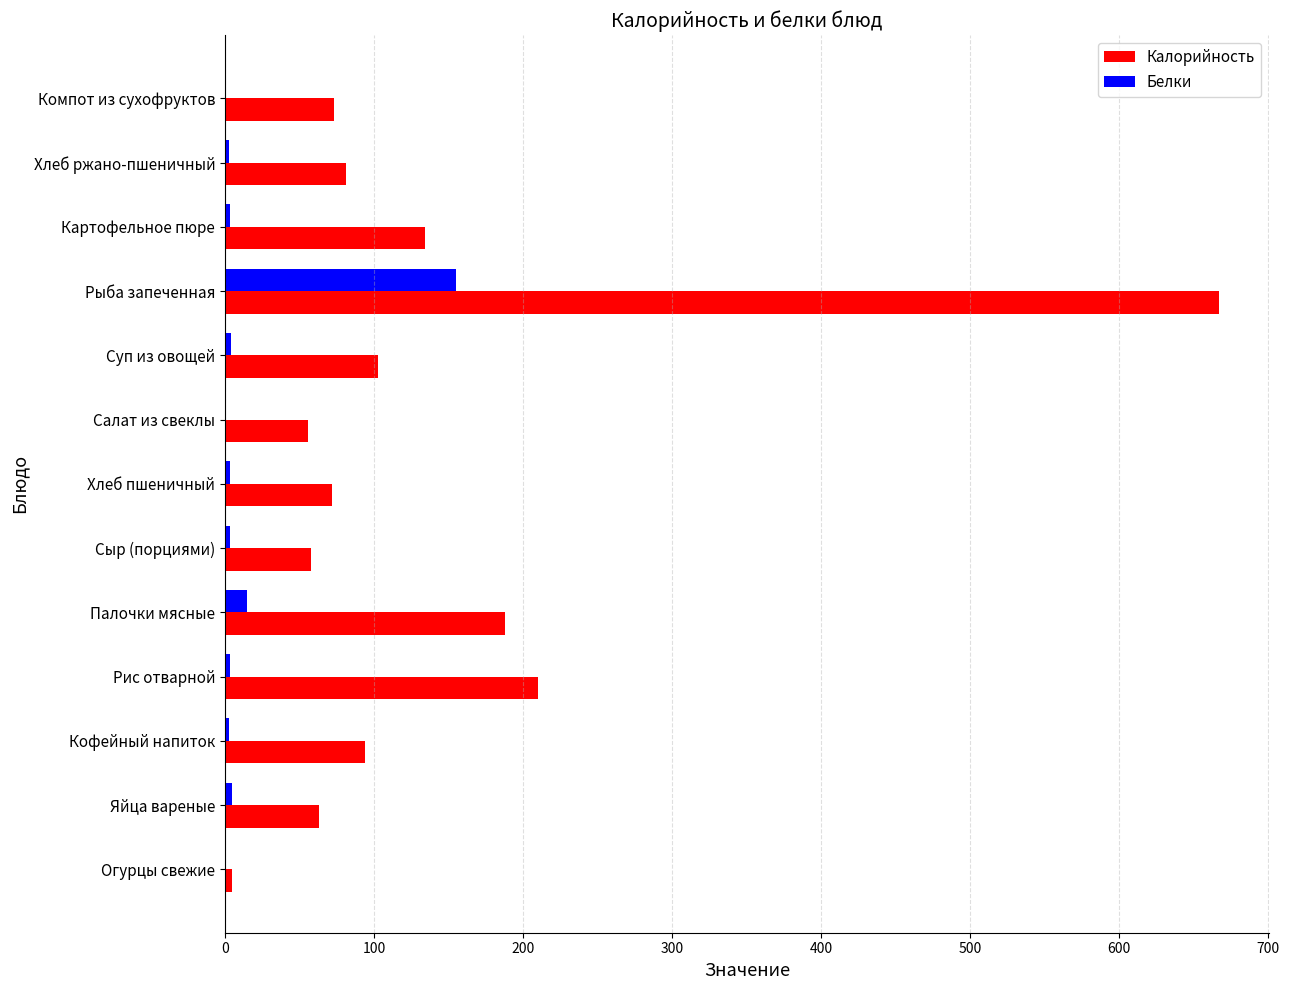

At which label is Калорийность closest to 336?

Рис отварной